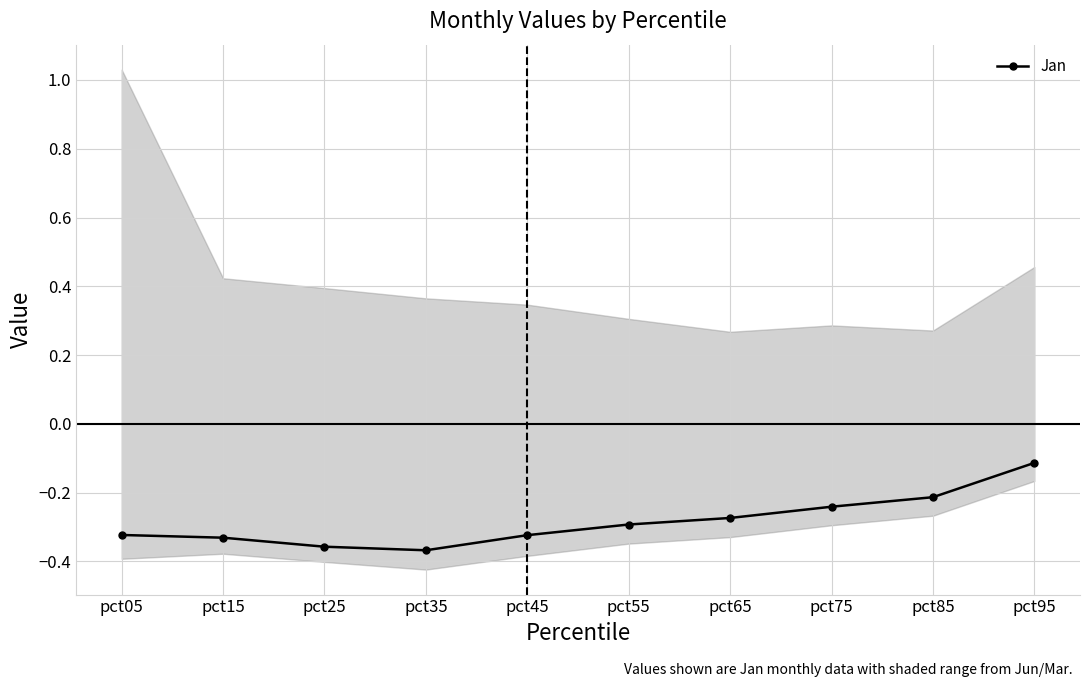

Is it true that the value at pct05 is -0.3?

True